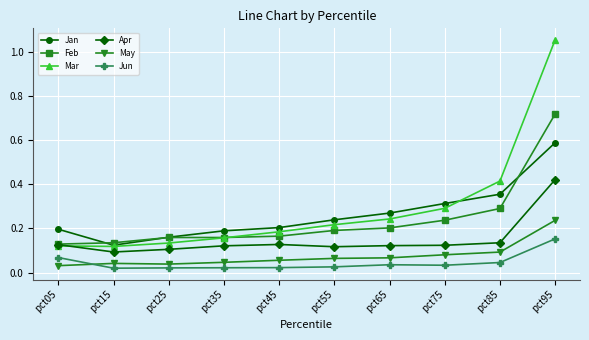

Which category has the highest value across all series?

pct95